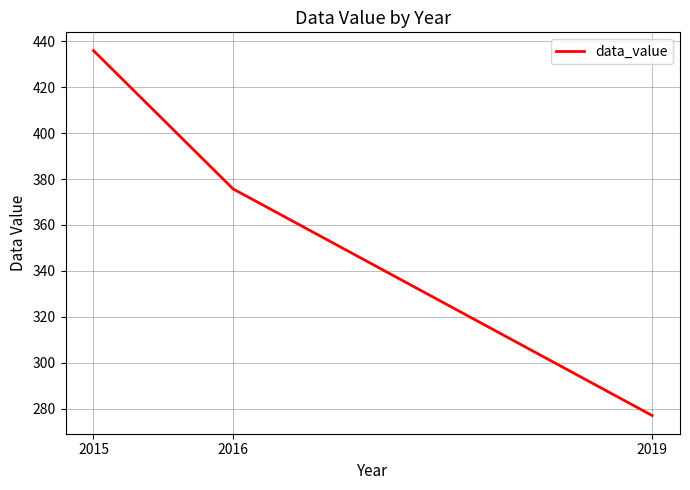

Which label corresponds to the smallest value in the chart?

2019